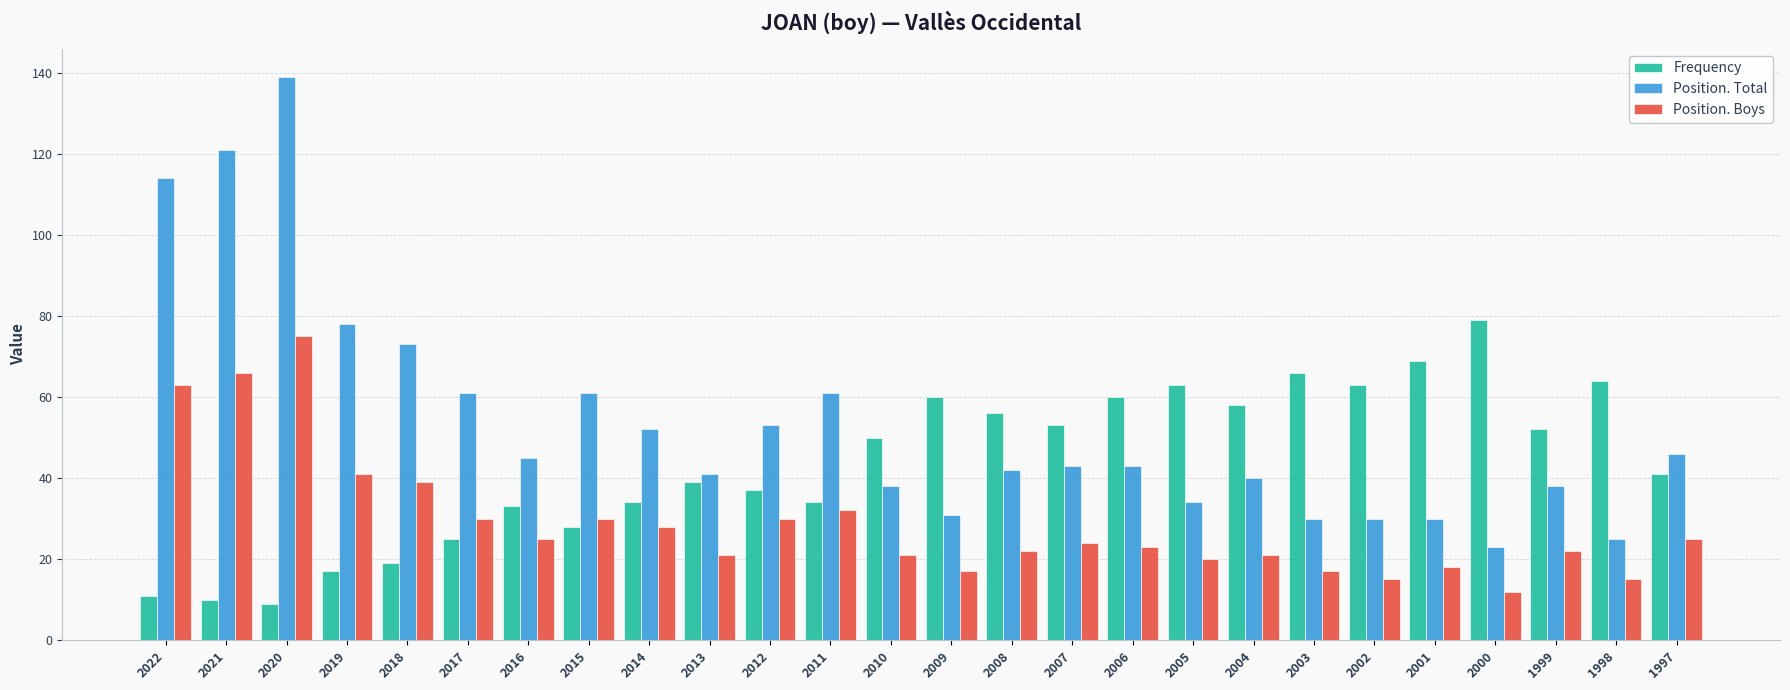

What is the minimum value shown in the chart?

9